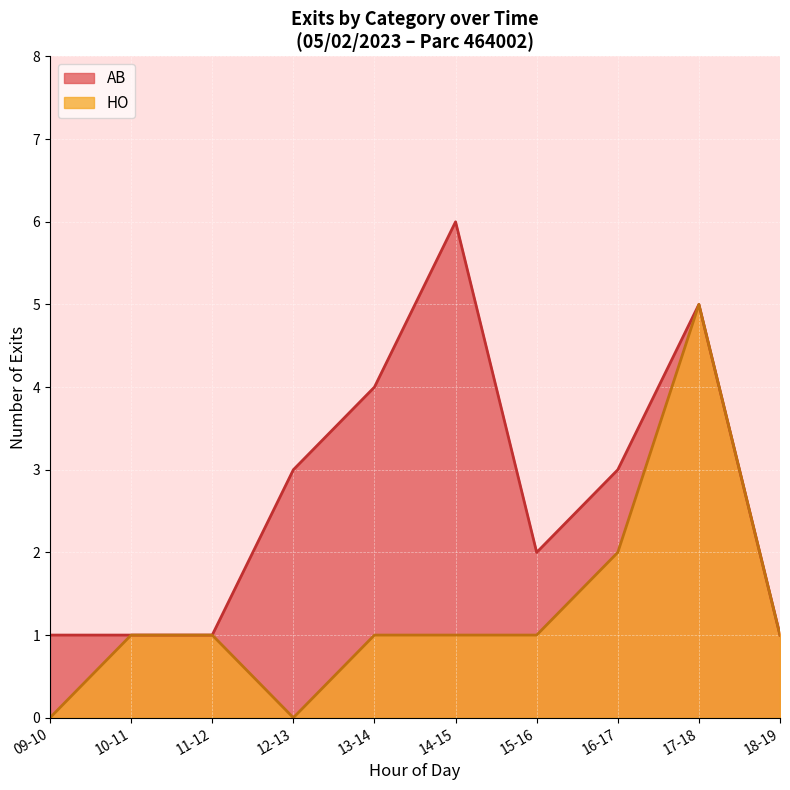

True or false: AB and HO intersect in this chart.

False